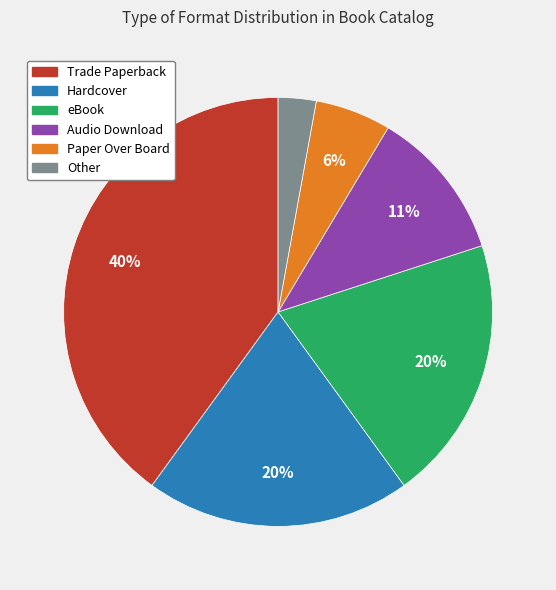

Between Other and Paper Over Board, which is larger?

Paper Over Board